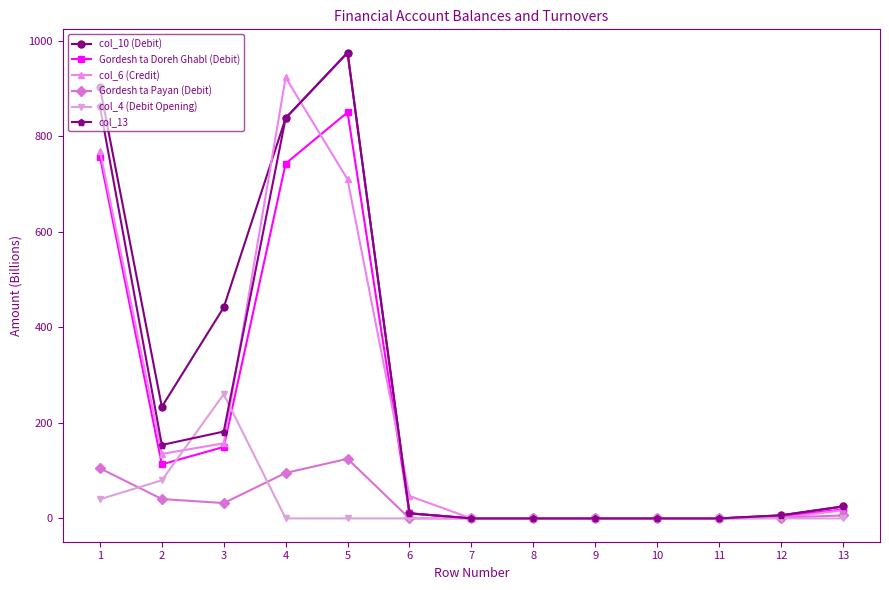

What is the spread (max minus min) of values at 4?

923.4